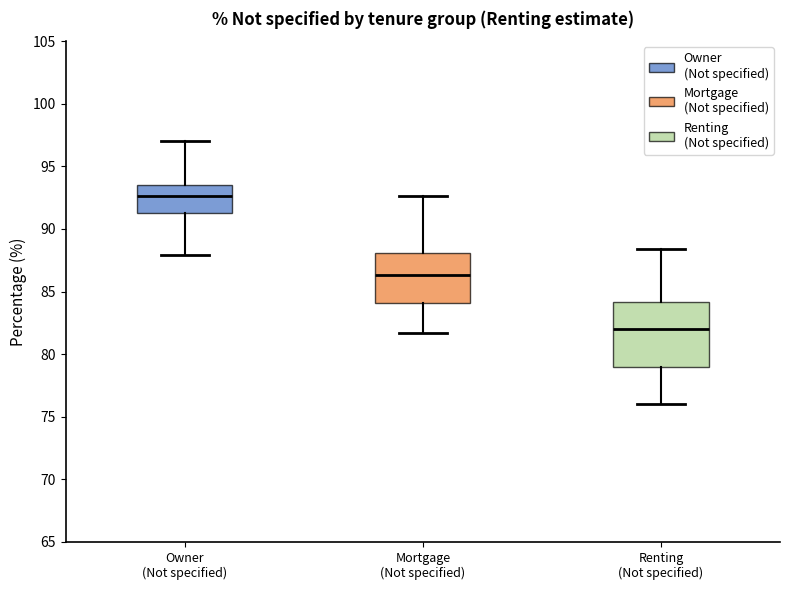

Comparing the boxes themselves (not the whiskers), which one is the tallest?

Renting (Not specified)